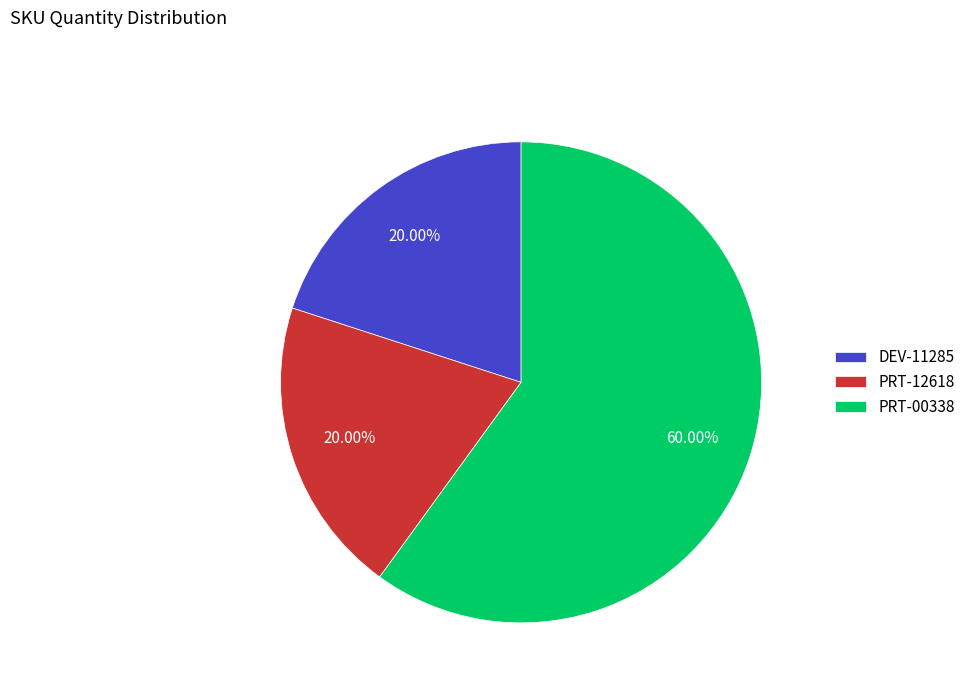

Is DEV-11285 the majority of the pie?

No